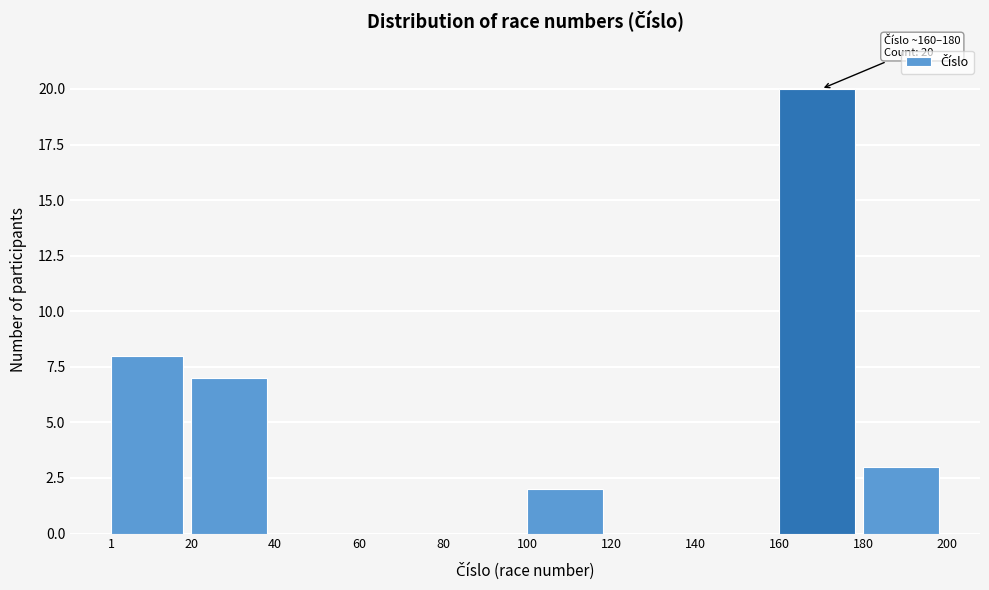

Which range on the x-axis has the tallest bar?

160 to 180